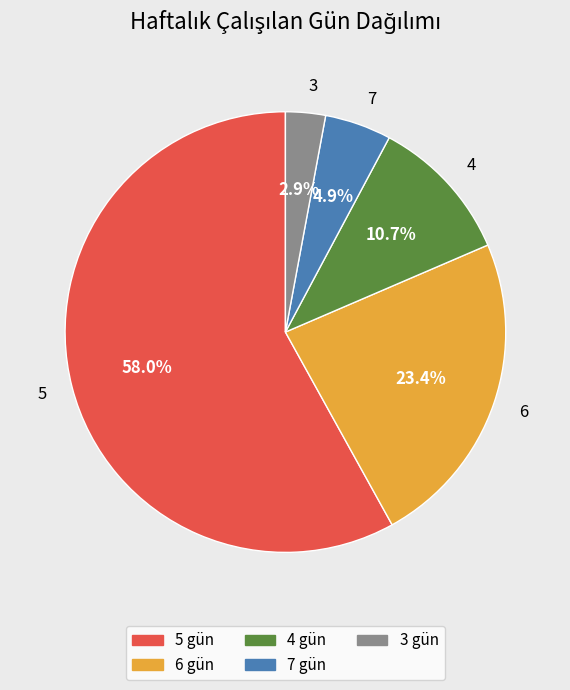

Which category accounts for the majority?

5